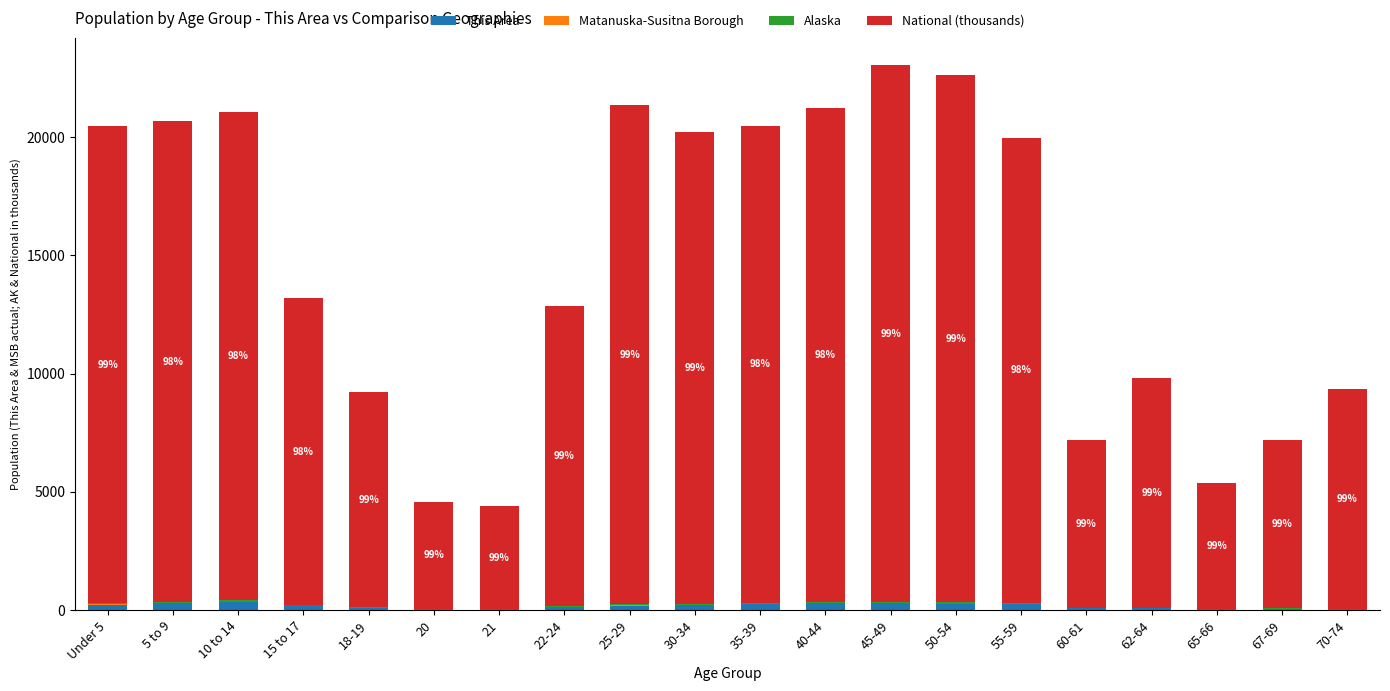

The This Area series shows 261.0 at 55-59. True or false?

True